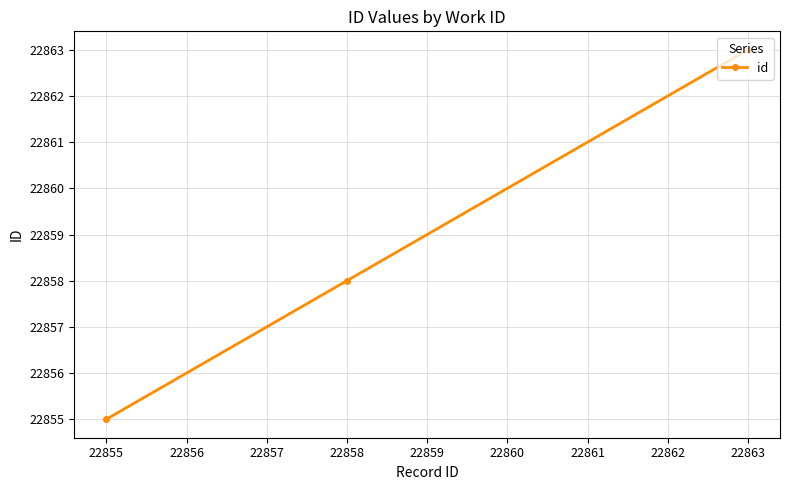

What is the value of the 3rd point from the left?

22863